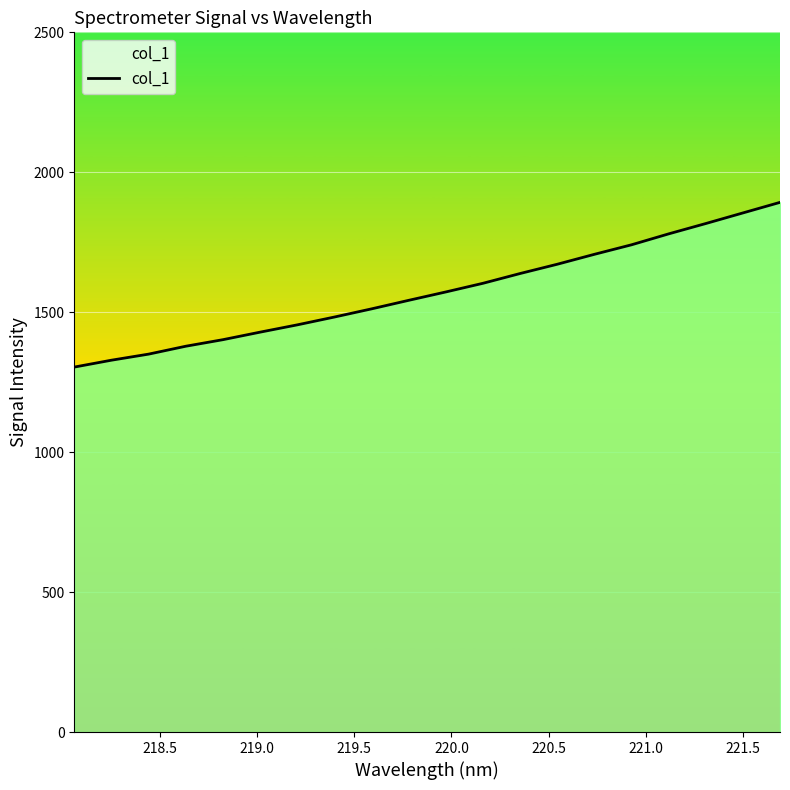

Reading left to right, transcribe all the data shown in this chart.

1304.0	1328.6	1350.2	1378.5	1401.9	1428.8	1454.8	1482.8	1512.0	1542.5	1572.4	1603.4	1638.3	1671.4	1706.9	1740.9	1779.9	1816.8	1854.7	1892.5